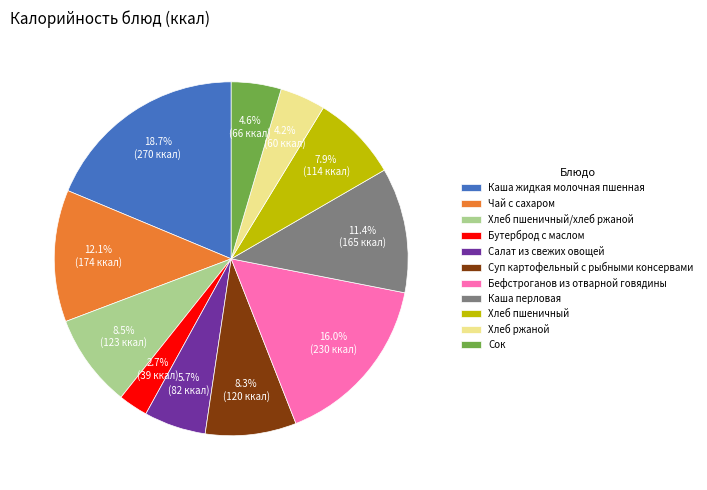

Combined, do Хлеб пшеничный/хлеб ржаной and Каша перловая account for over 50%?

No